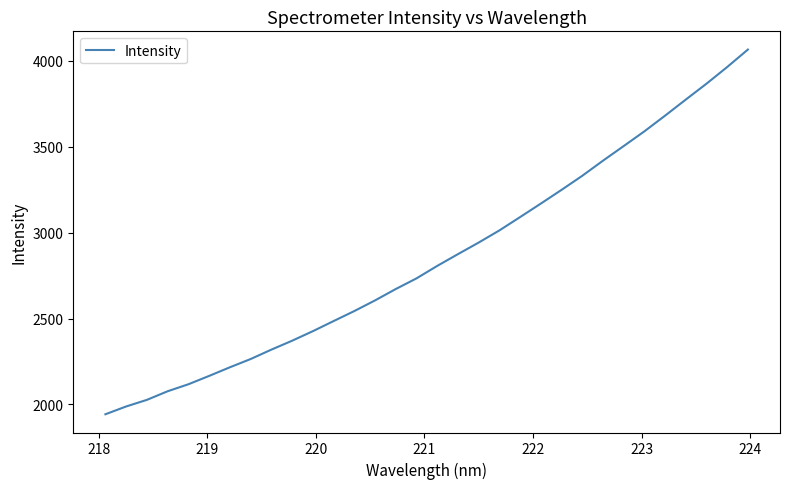

How many series are shown in this chart?

1